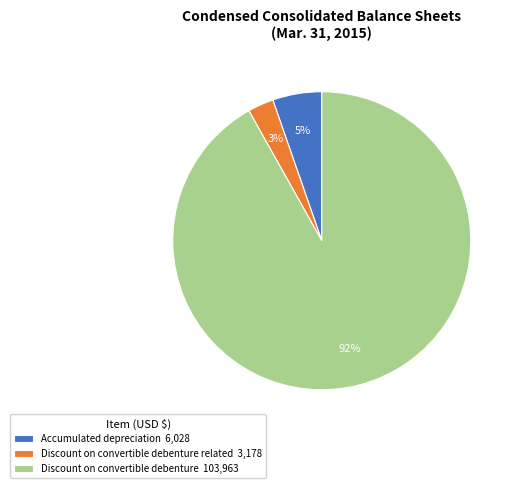

The Discount on convertible debenture 103,963 slice represents 99% of the pie. True or false?

False